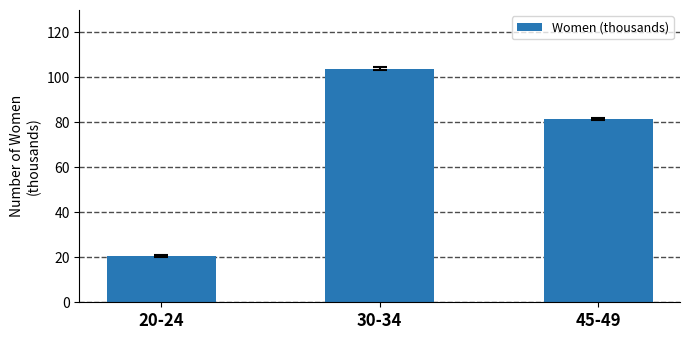

Approximately how many times larger is the value at 30-34 compared to 20-24?

5.0